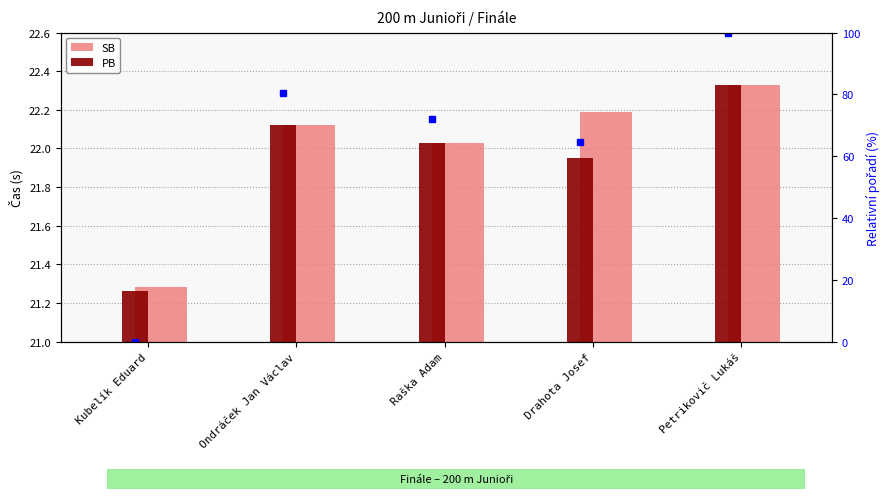

List the labels in order of SB value, largest first.

Petrikovič Lukáš, Drahota Josef, Ondráček Jan Václav, Raška Adam, Kubelík Eduard